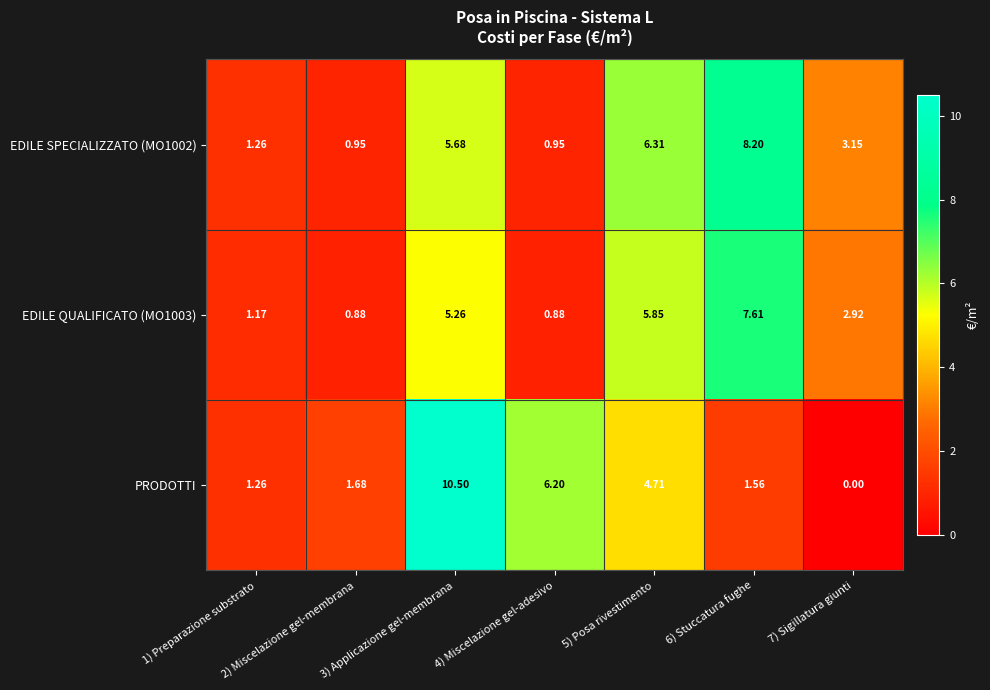

Is the value of EDILE QUALIFICATO (MO1003) at 2) Miscelazione gel-membrana greater than the value of EDILE SPECIALIZZATO (MO1002) at 1) Preparazione substrato?

No